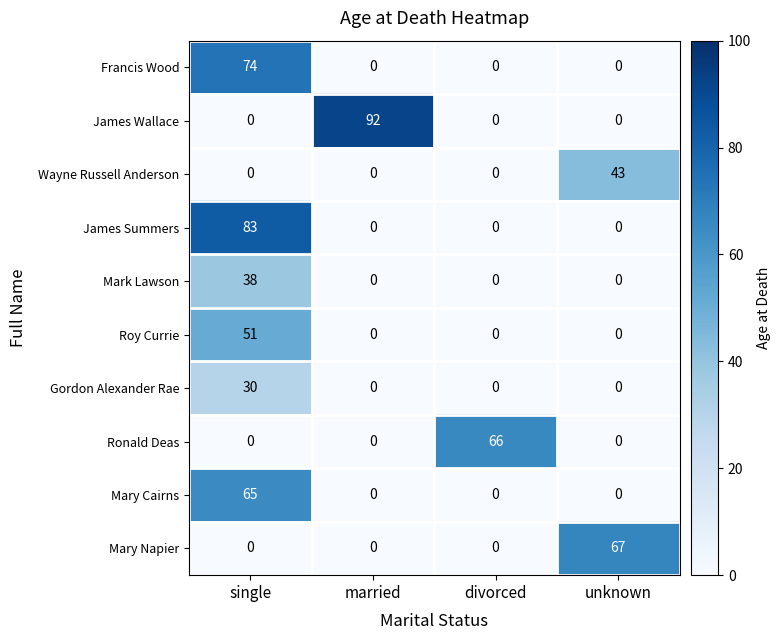

What is the spread (max minus min) of values at unknown?

67